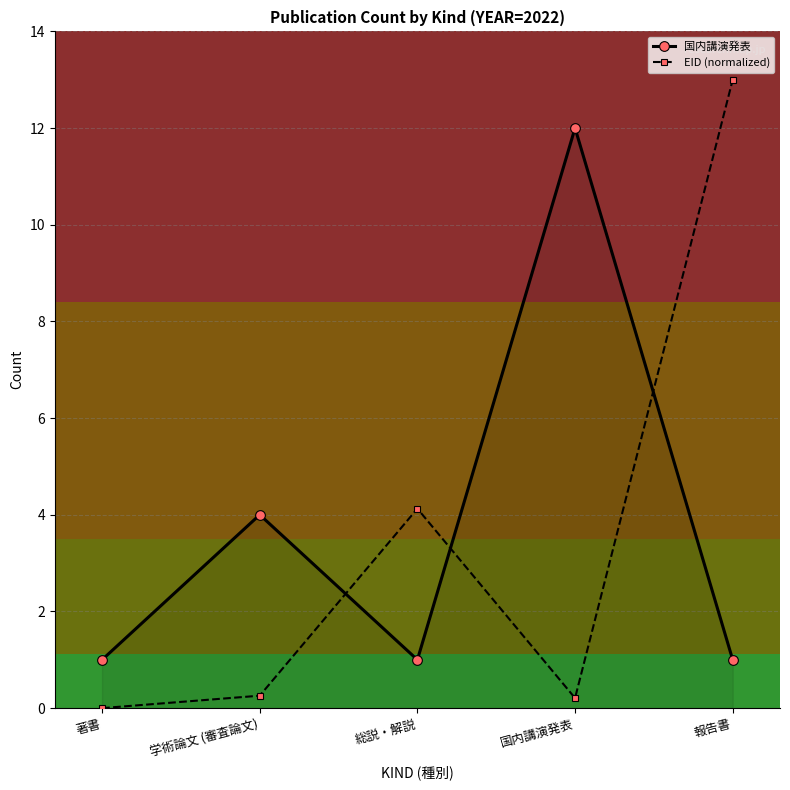

Which series has the widest spread of values?

EID (normalized)